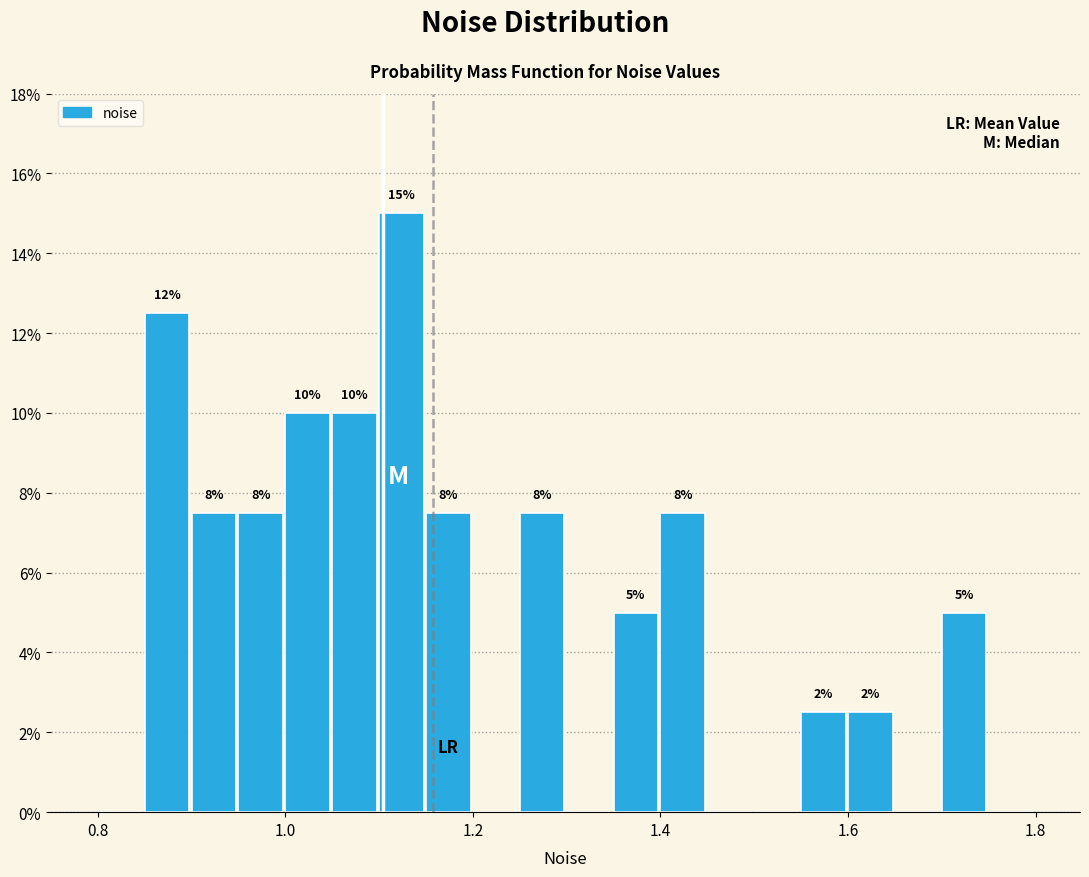

Read against the x-axis, roughly where is the centre of the tallest bar?

1.12